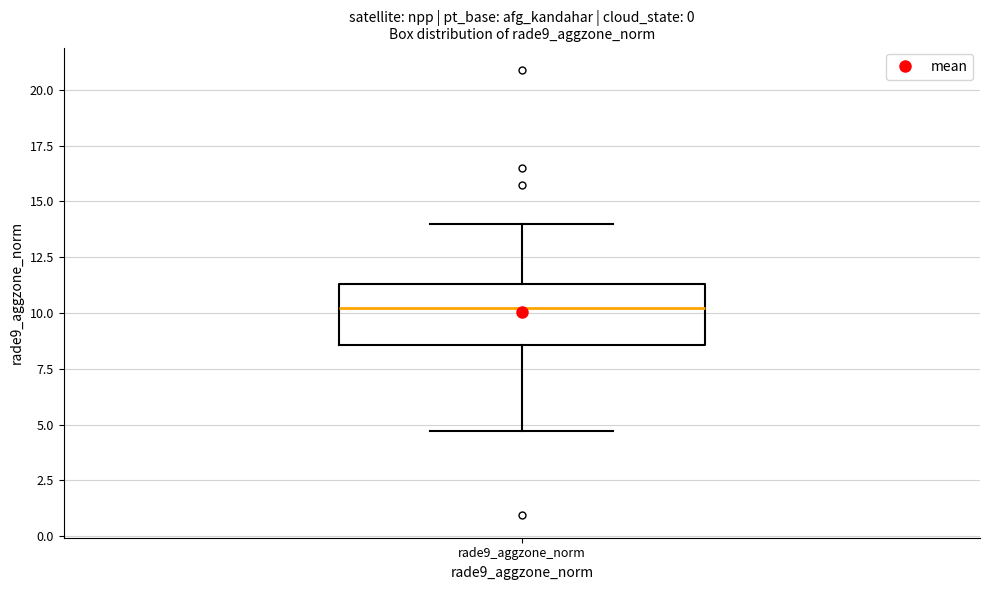

Read this box plot against the y-axis: the position of the median line, the range covered by the box, and the ends of both whiskers. The values are not printed on the chart, so give them approximately, as read against the axis.

median 10.0, box 8.5 to 11.5, whiskers 4.5 to 14.0